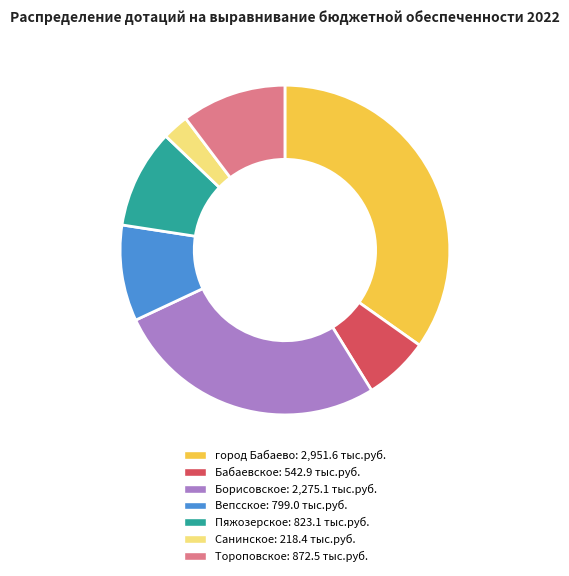

Which category has the biggest portion of the pie?

город Бабаево